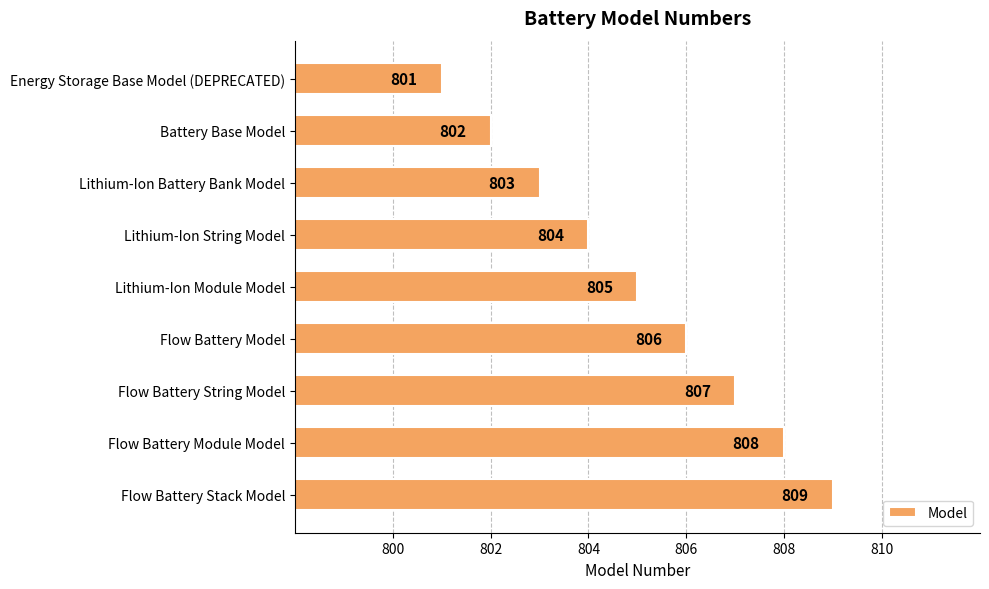

How many series are shown in this chart?

1